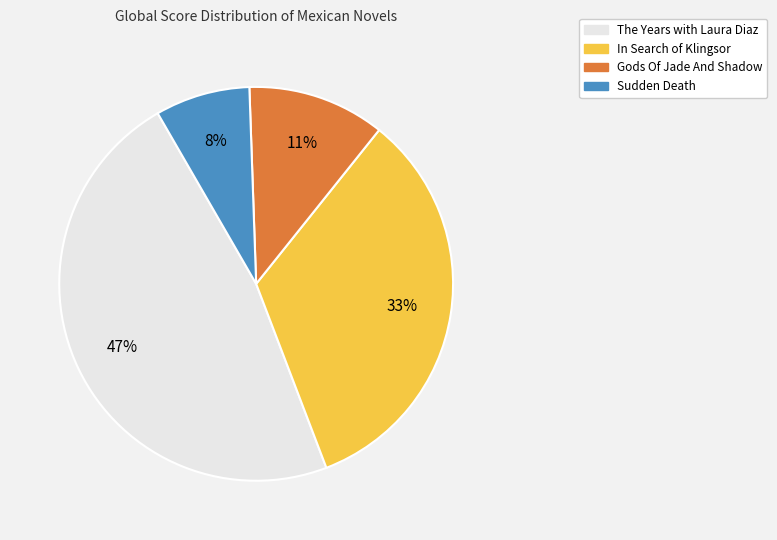

True or false: Sudden Death accounts for 1% of the total.

False